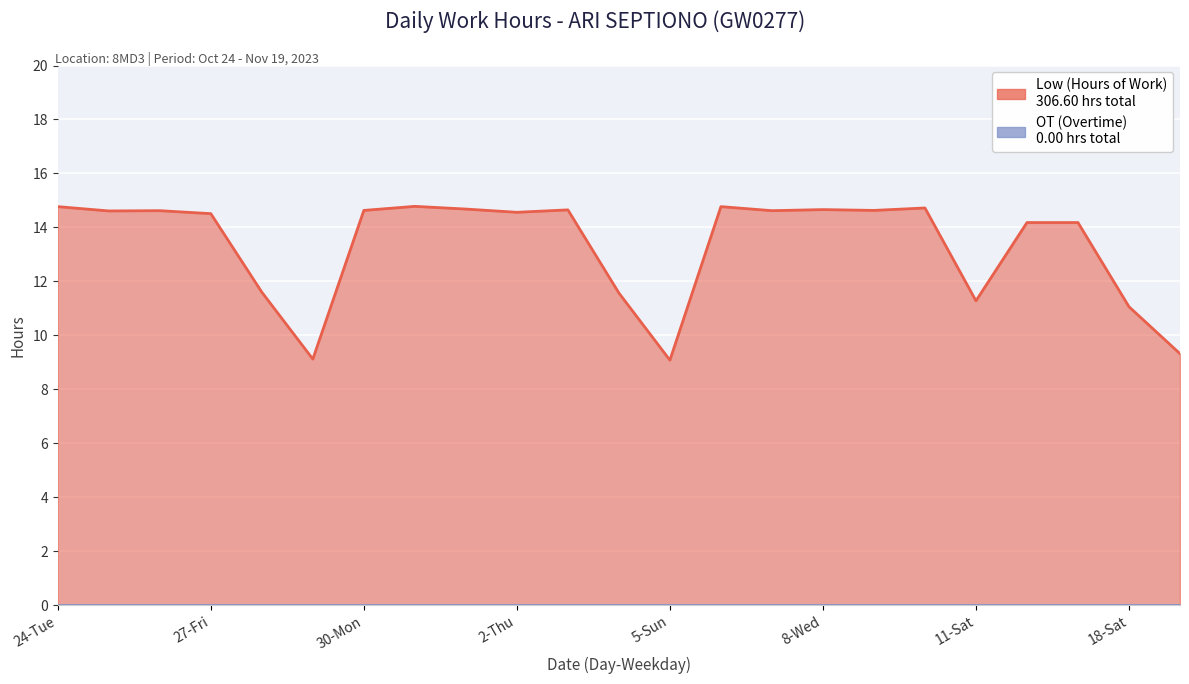

Rank the categories by value from highest to lowest.

31-Tue, 24-Tue, 6-Mon, 10-Fri, 1-Wed, 8-Wed, 3-Fri, 30-Mon, 9-Thu, 26-Thu, 7-Tue, 25-Wed, 2-Thu, 27-Fri, 16-Thu, 17-Fri, 28-Sat, 4-Sat, 11-Sat, 18-Sat, 19-Sun, 29-Sun, 5-Sun